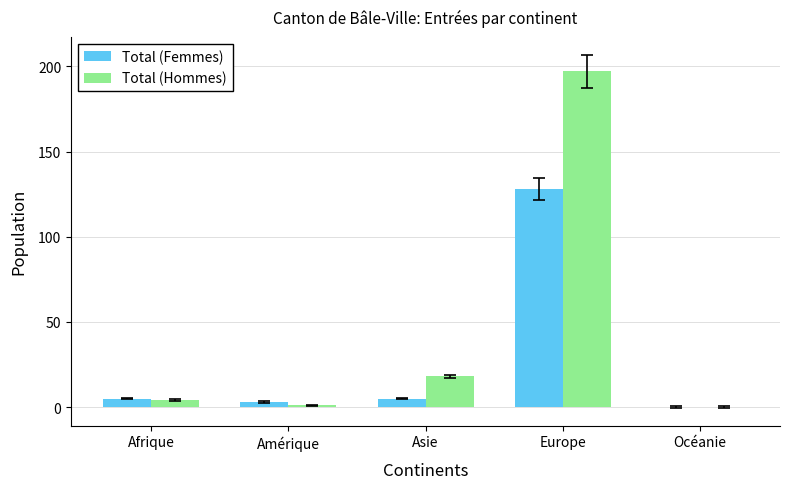

How many categories are shown in the chart?

5